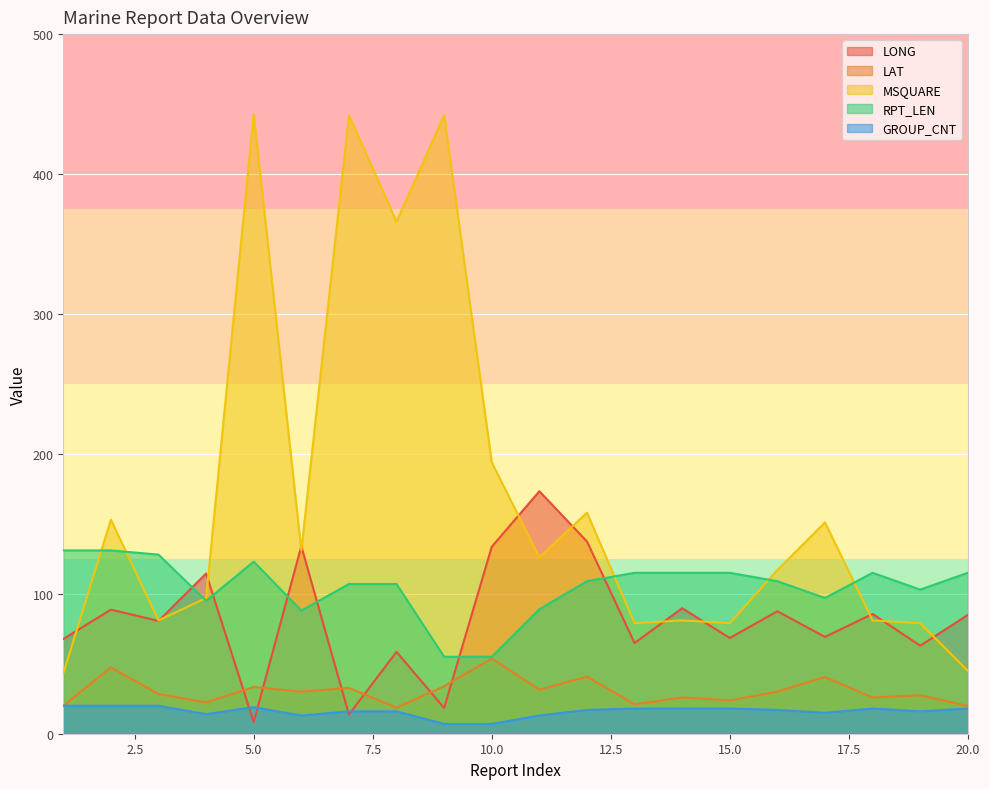

Reading left to right, list all the values displayed in this chart.

LONG: 1=67.7	2=88.7	3=80.6	4=114.5	5=8.3	6=134.0	7=13.7	8=58.5	9=18.4	10=133.6	11=173.3	12=137.4	13=64.8	14=89.7	15=68.4	16=87.5	17=69.2	18=85.6	19=62.9	20=84.9
LAT: 1=19.9	2=47.4	3=28.4	4=22.4	5=33.4	6=30.0	7=32.8	8=18.6	9=33.9	10=53.7	11=31.4	12=40.8	13=21.0	14=25.9	15=23.8	16=30.1	17=40.5	18=25.9	19=27.5	20=19.8
MSQUARE: 1=43.0	2=153.0	3=81.0	4=97.0	5=443.0	6=131.0	7=442.0	8=366.0	9=442.0	10=194.0	11=126.0	12=158.0	13=79.0	14=81.0	15=79.0	16=117.0	17=151.0	18=81.0	19=79.0	20=45.0
RPT_LEN: 1=131.0	2=131.0	3=128.0	4=95.0	5=123.0	6=88.0	7=107.0	8=107.0	9=55.0	10=55.0	11=89.0	12=109.0	13=115.0	14=115.0	15=115.0	16=109.0	17=97.0	18=115.0	19=103.0	20=115.0
GROUP_CNT: 1=20.0	2=20.0	3=20.0	4=14.0	5=19.0	6=13.0	7=16.0	8=16.0	9=7.0	10=7.0	11=13.0	12=17.0	13=18.0	14=18.0	15=18.0	16=17.0	17=15.0	18=18.0	19=16.0	20=18.0